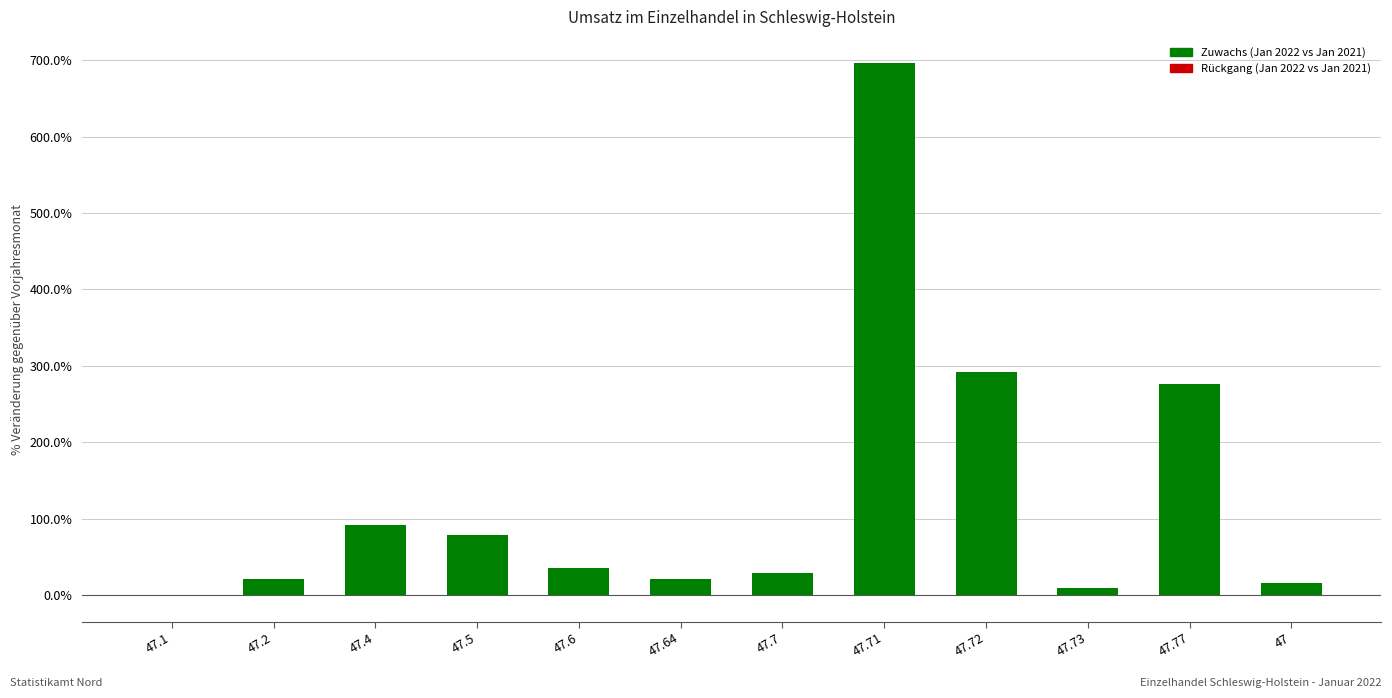

What is the difference between the values at 47.1 and 47.77?

276.0